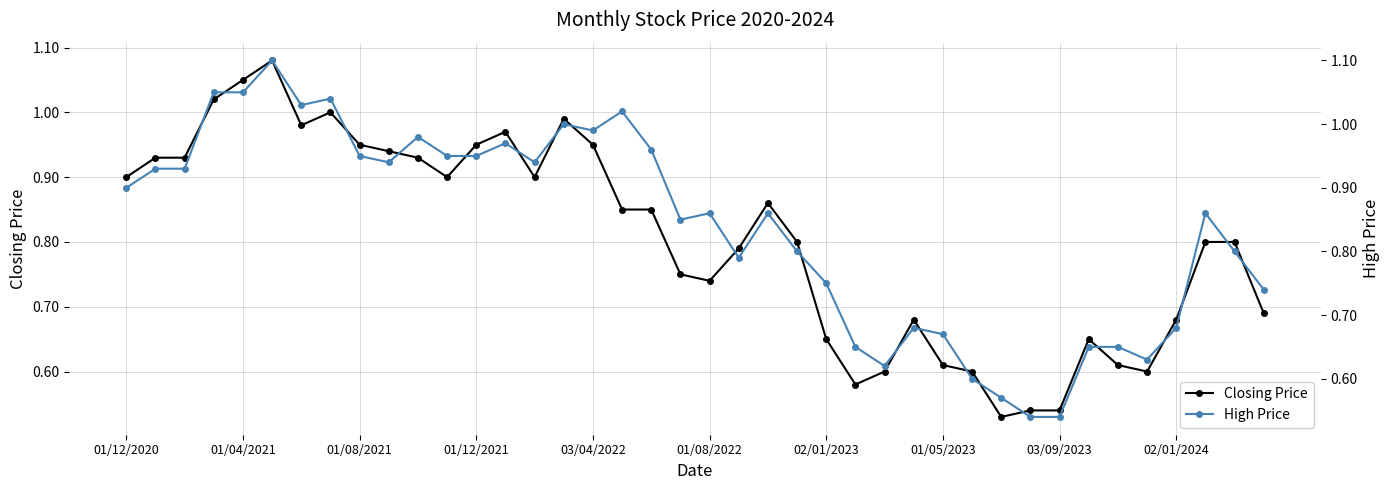

The Closing Price series shows 0.7 at 27. True or false?

True